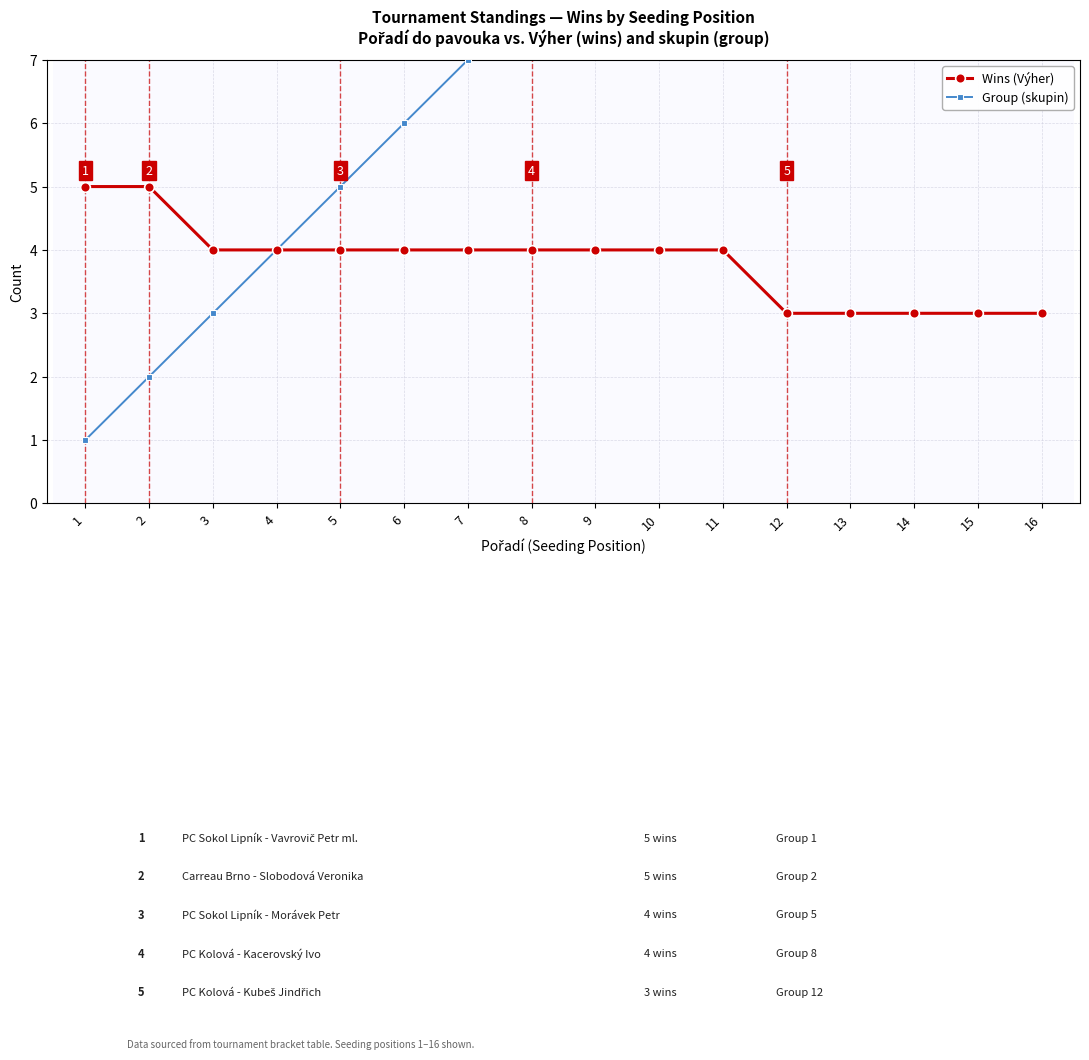

At how many categories does at least one series exceed 8?

8